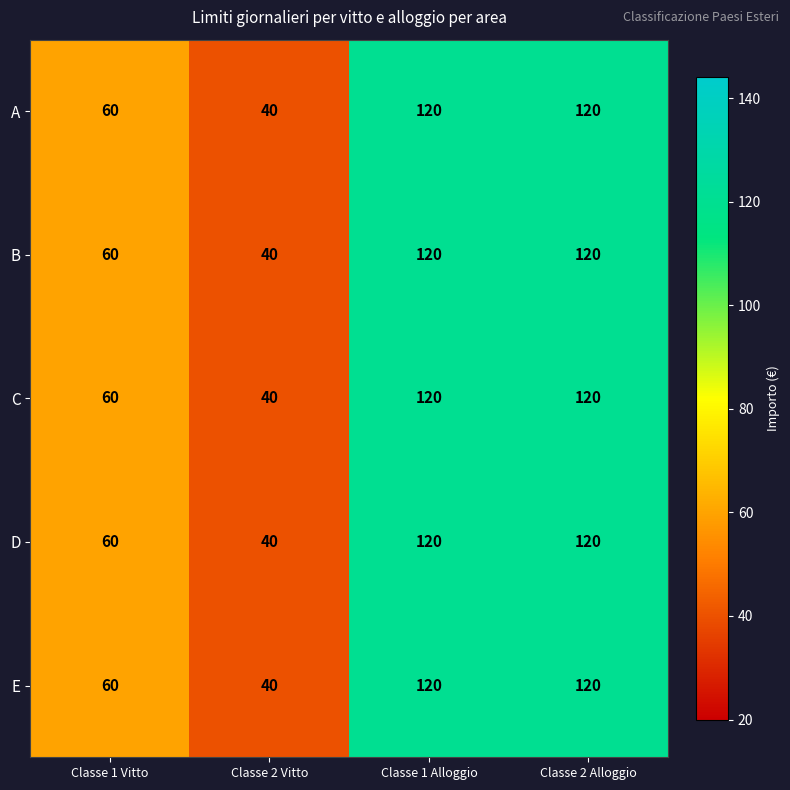

What is the difference between the C values at Classe 1 Vitto and Classe 1 Alloggio?

60